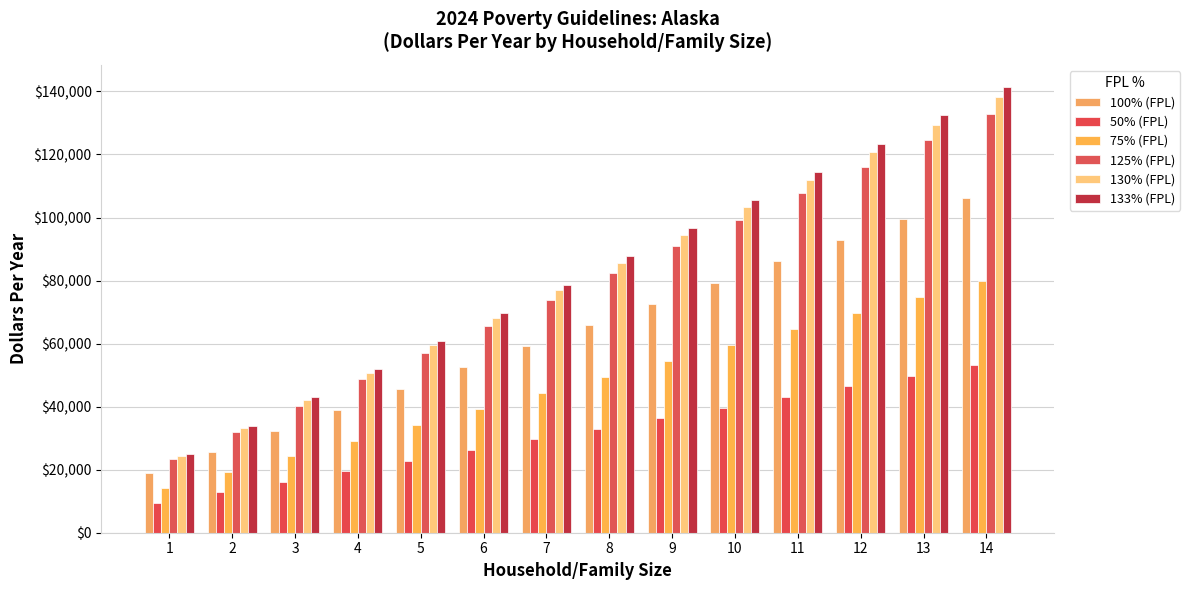

What is the smallest value displayed?

9405.0